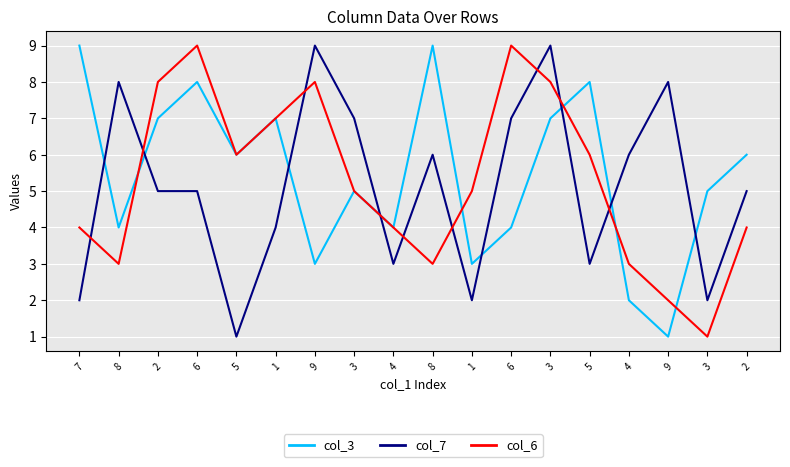

List the labels in order of col_3 value, largest first.

7, 8, 6, 5, 2, 1, 3, 5, 2, 3, 3, 8, 4, 6, 9, 1, 4, 9